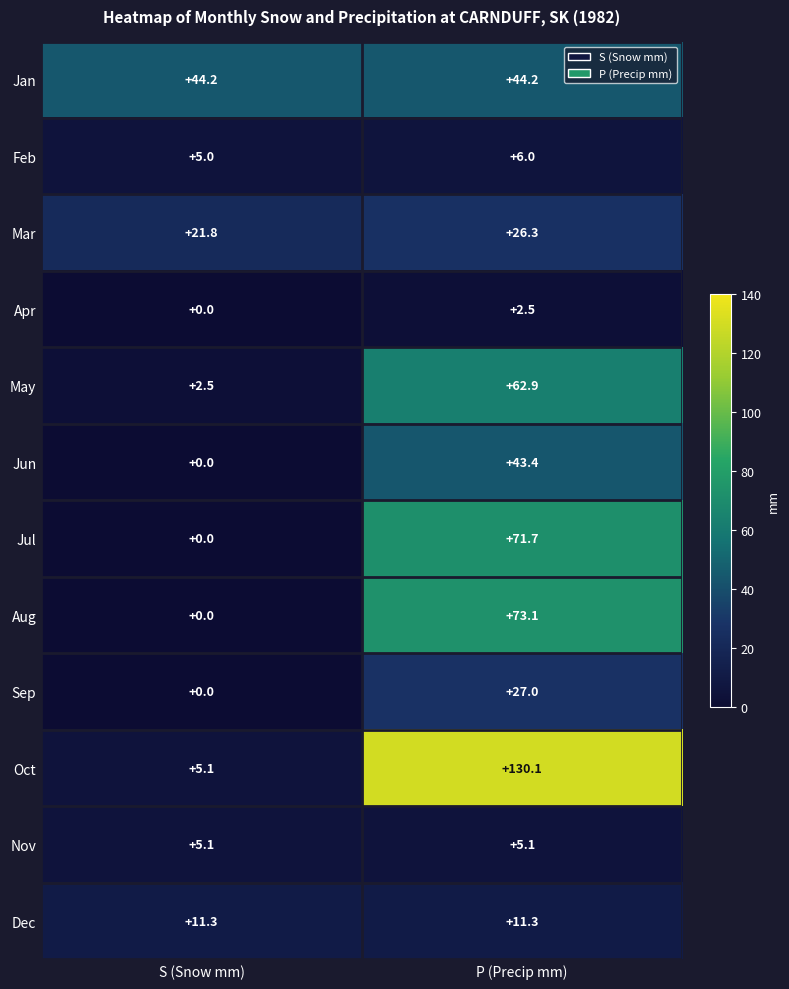

Rank the series by their maximum value, from lowest to highest.

Apr, Nov, Feb, Dec, Mar, Sep, Jun, Jan, May, Jul, Aug, Oct